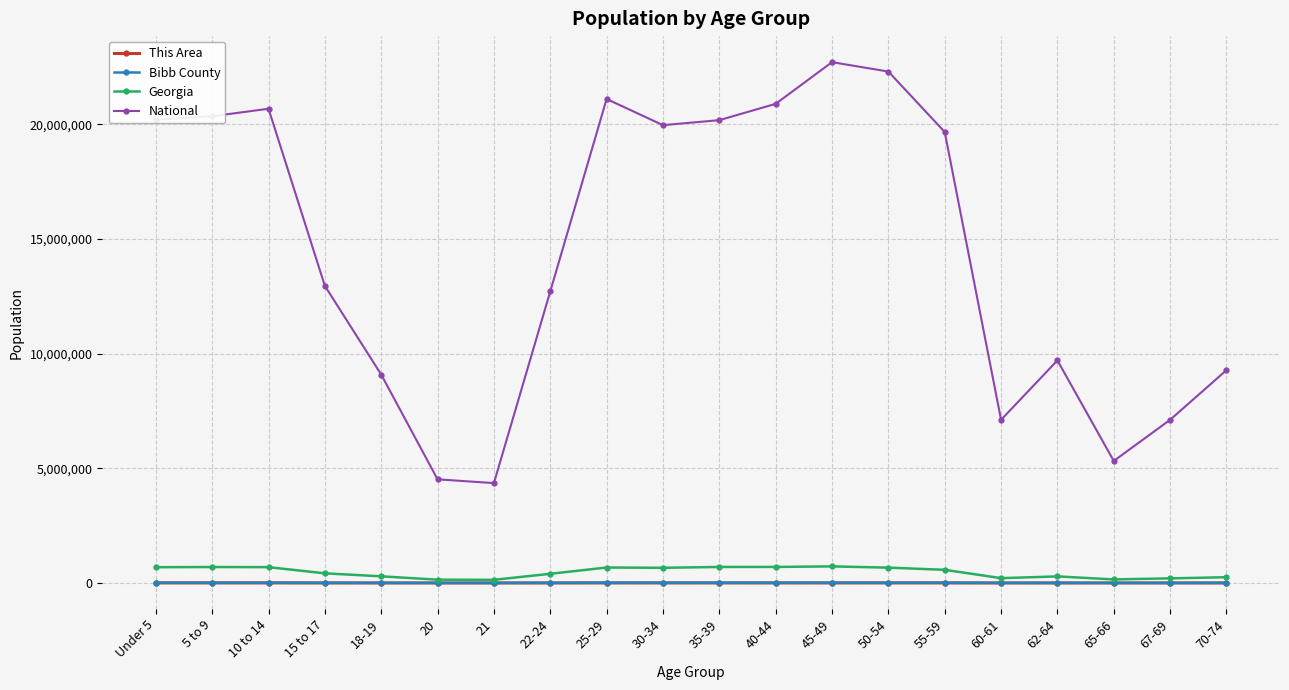

True or false: National and Bibb County cross at least once.

False